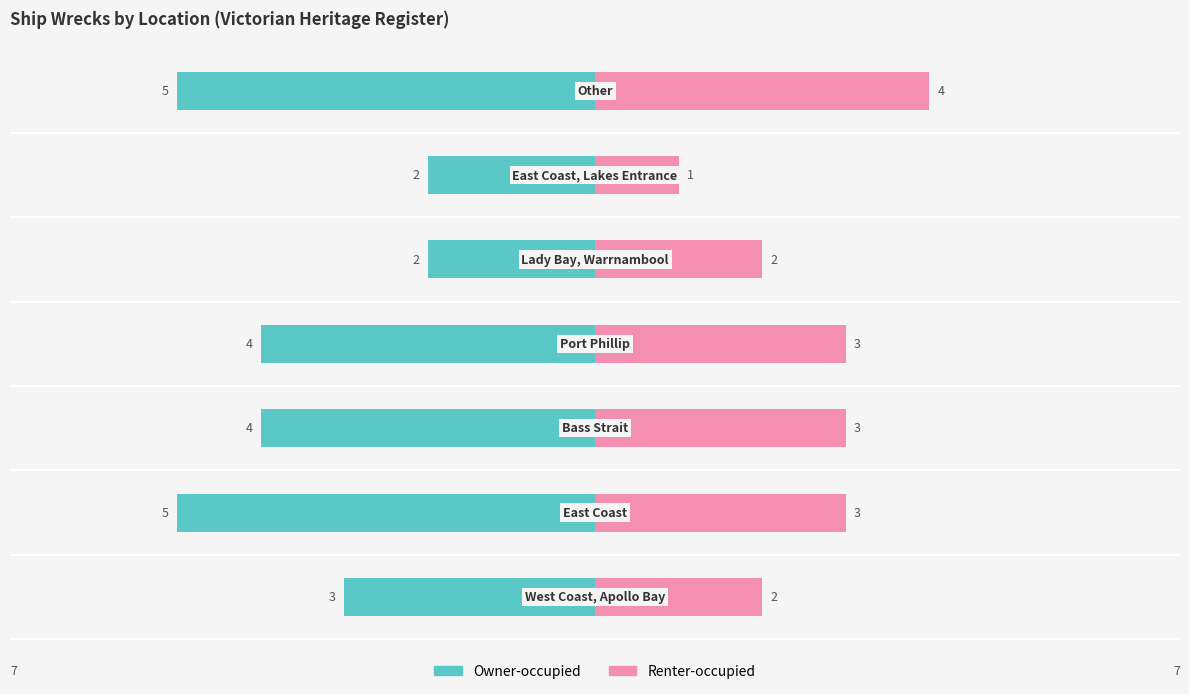

Reading left to right, list all the values displayed in this chart.

Owner-occupied: -3	-5	-4	-4	-2	-2	-5
Renter-occupied: 2	3	3	3	2	1	4